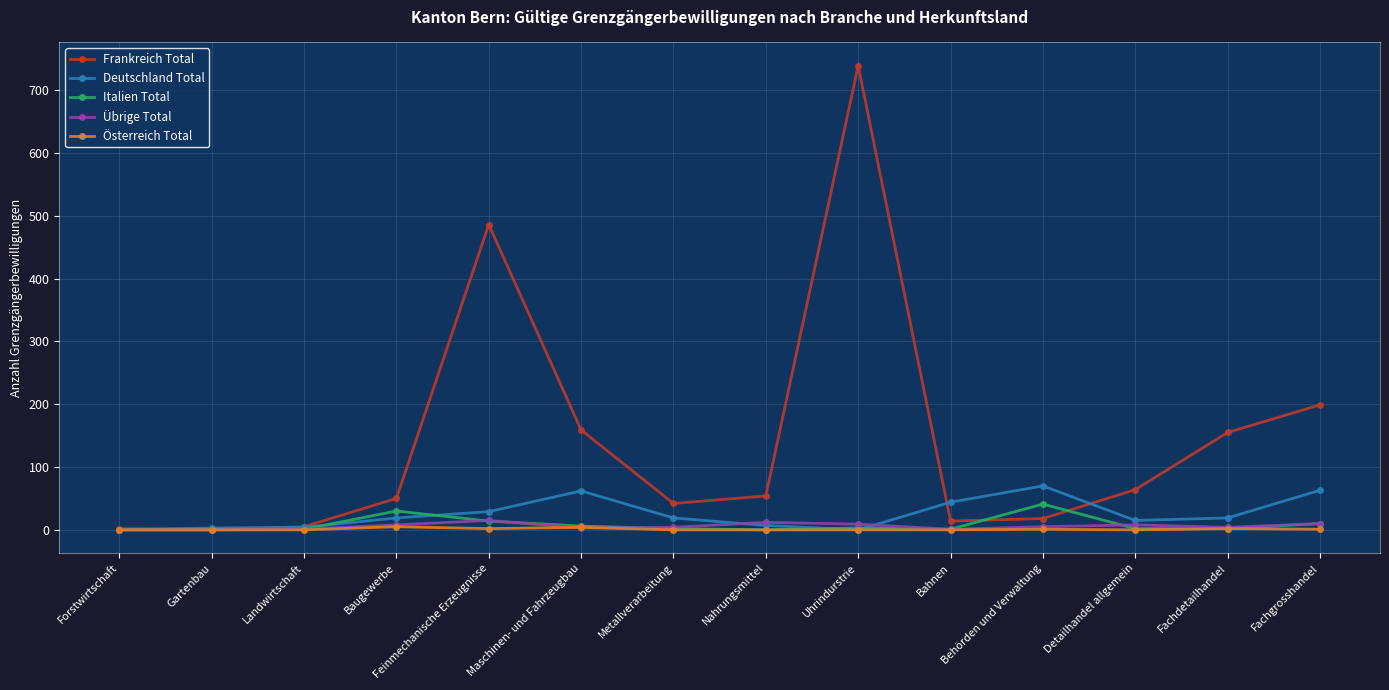

What is the sum of all Frankreich Total values?

1988